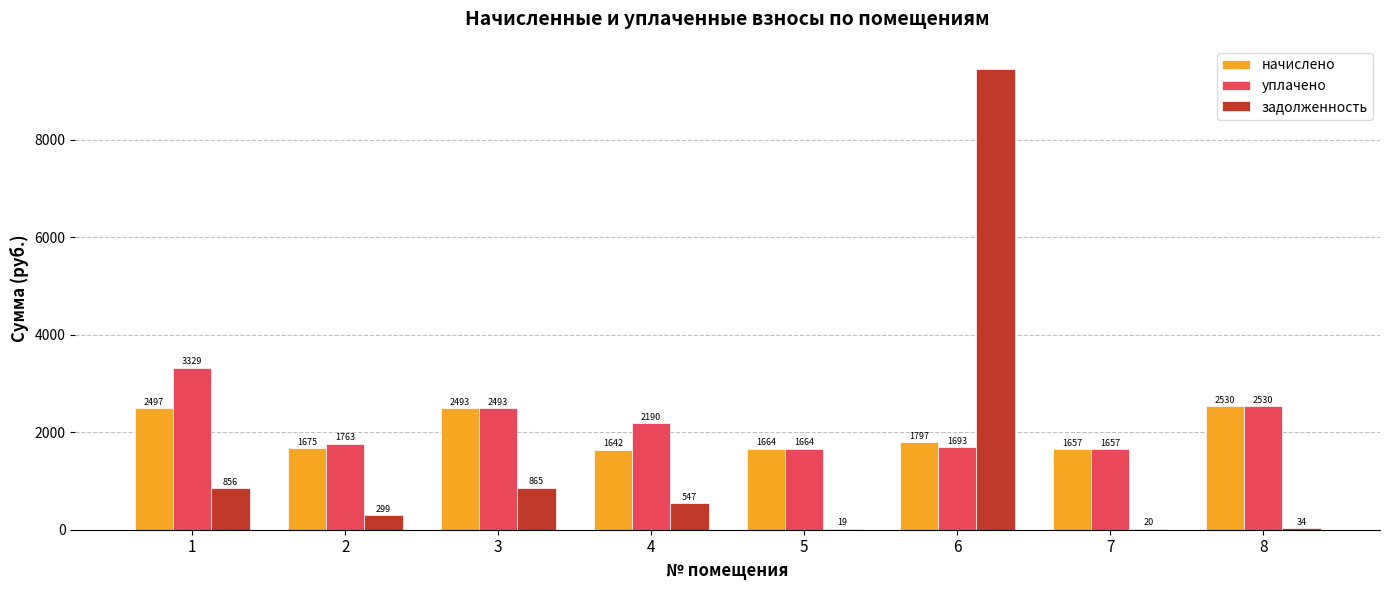

At which label does задолженность reach its peak?

6